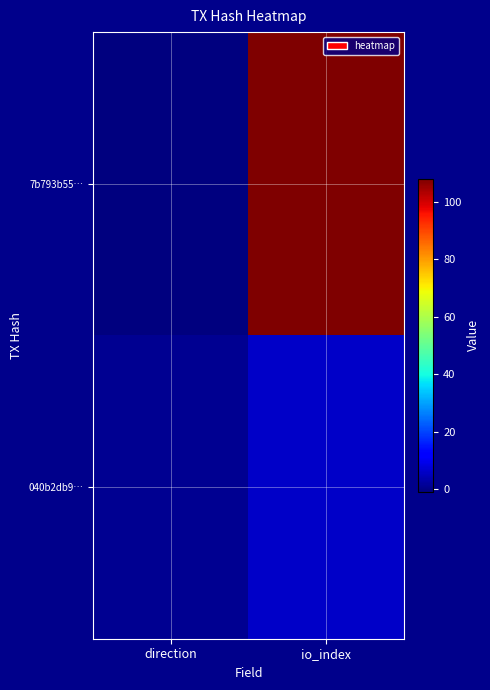

Reading left to right, extract all data points from this chart.

7b793b55…: direction=-1	io_index=108
040b2db9…: direction=1	io_index=6